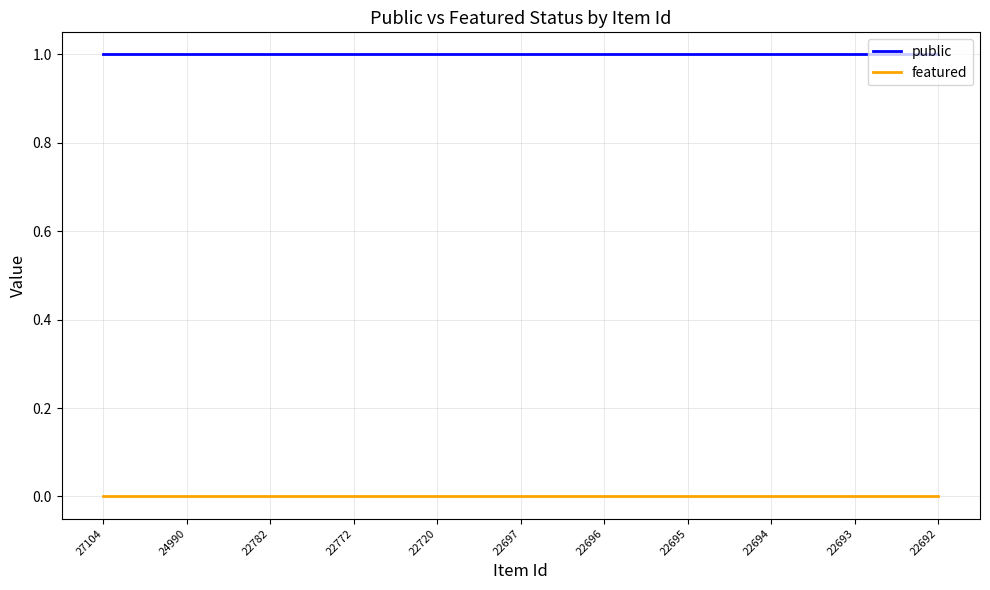

True or false: public has a value of 1 at 22696.

True